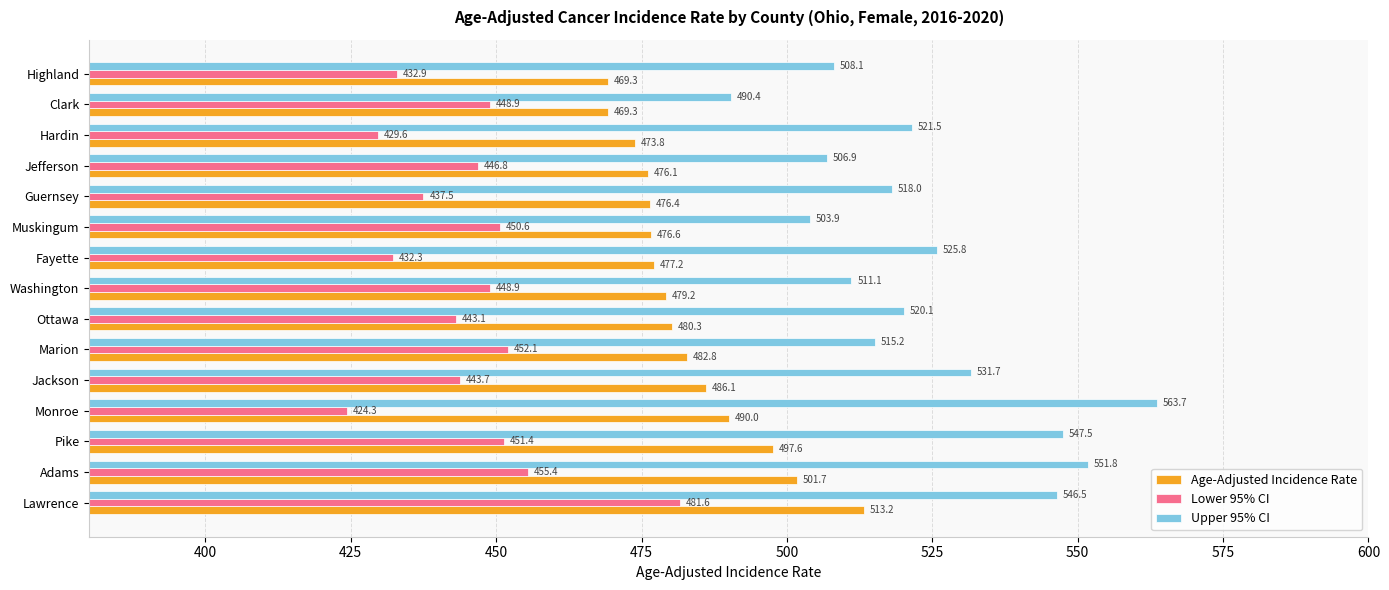

Is the value of Age-Adjusted Incidence Rate at Clark greater than the value of Lower 95% CI at Washington?

Yes